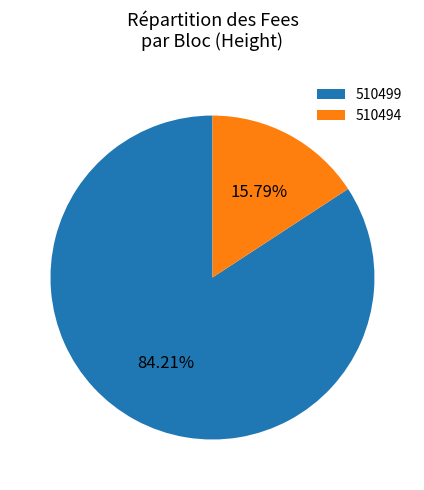

Which category accounts for the majority?

510499